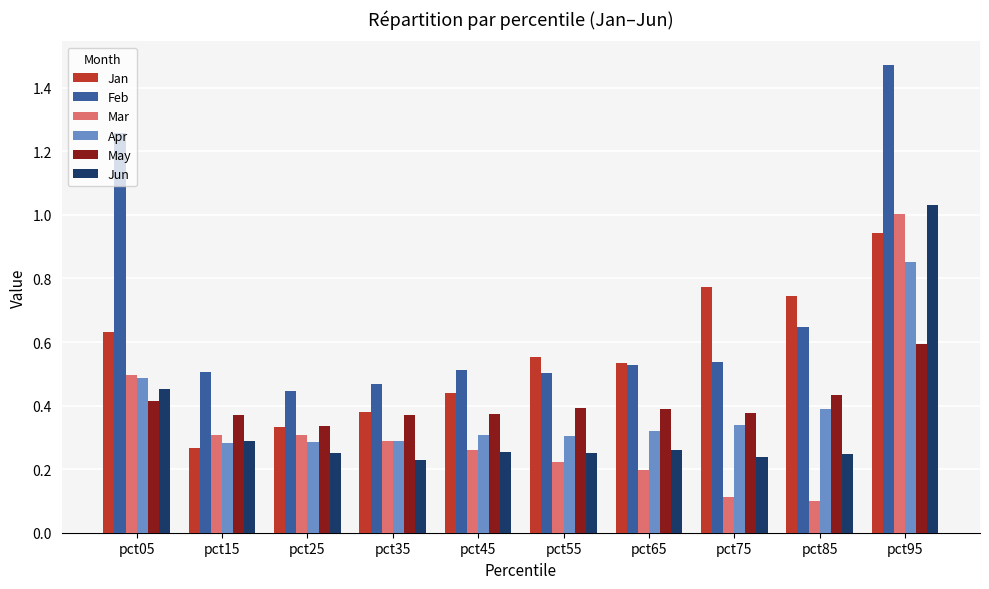

Which series has the widest spread of values?

Feb